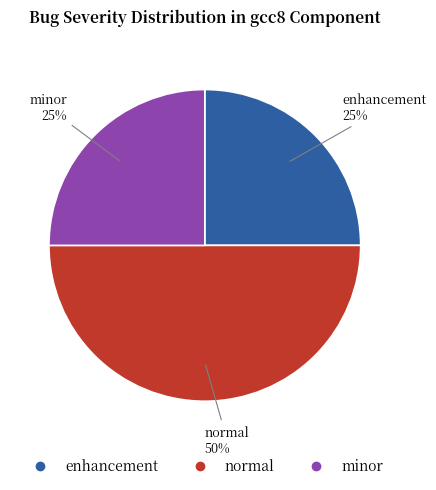

To the nearest percent, what is the average slice percentage?

33%